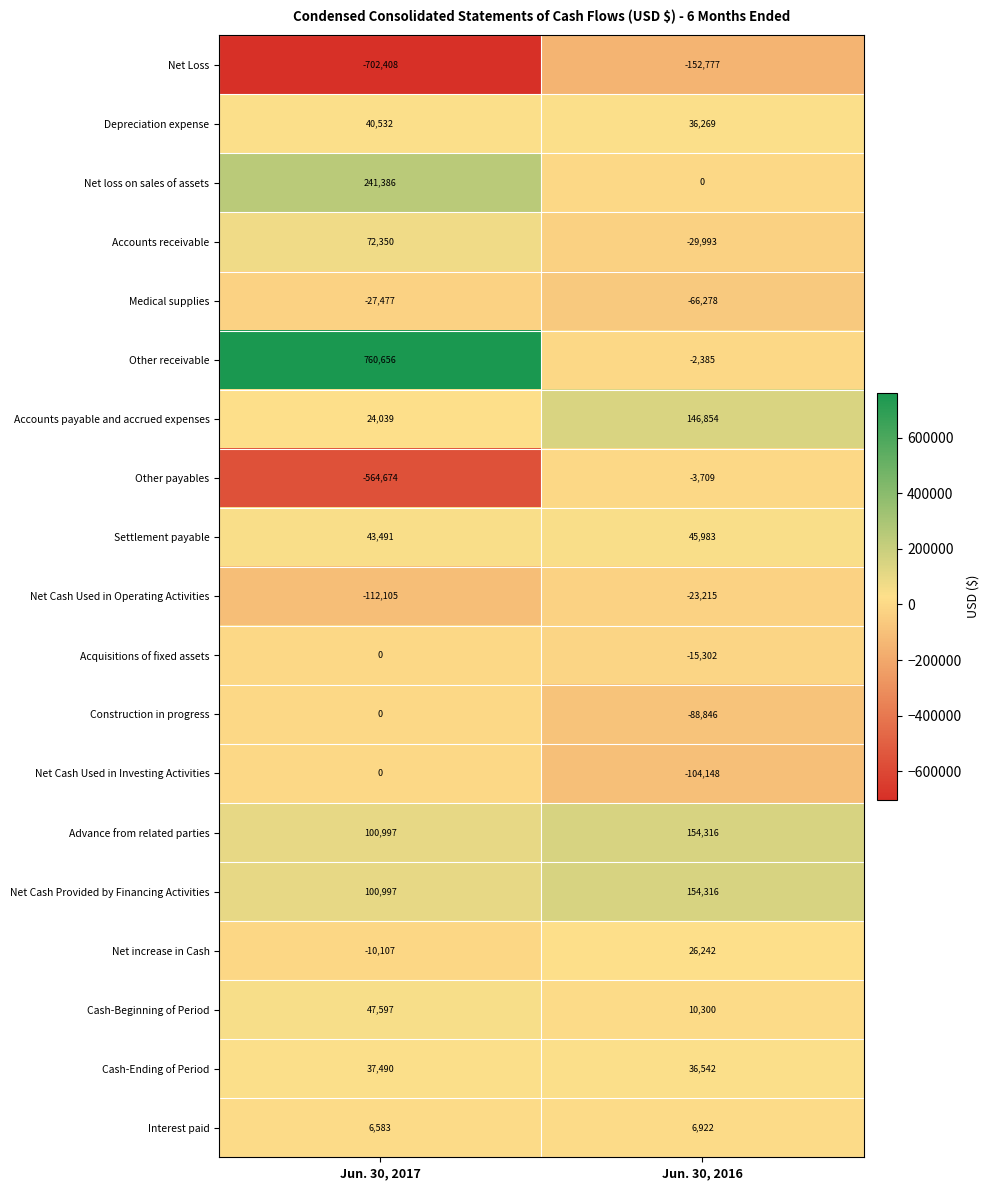

Where is Accounts payable and accrued expenses nearest to the value 85446?

Jun. 30, 2017